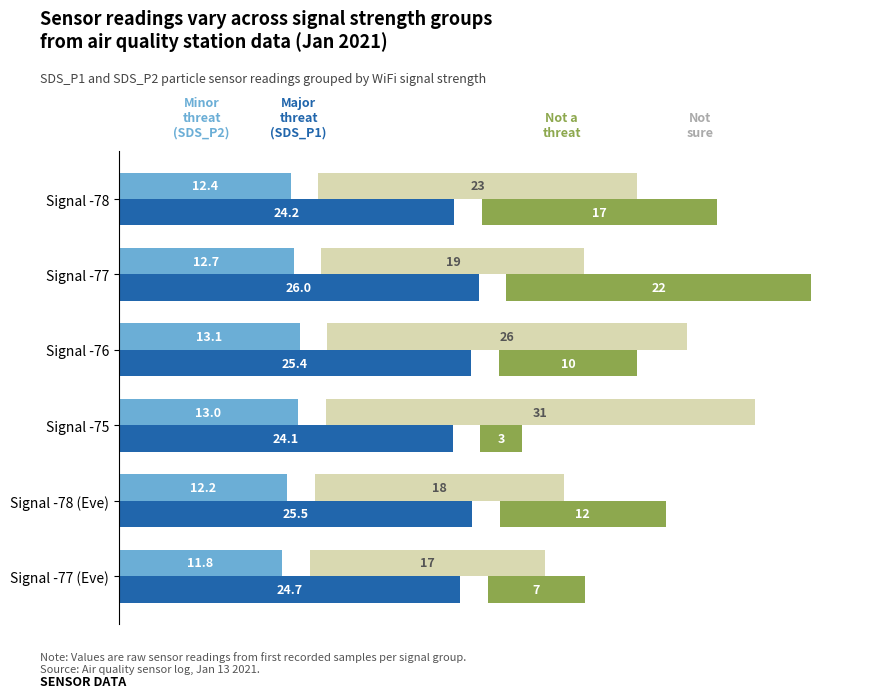

Rank the series at Signal -78 from highest to lowest value.

Major threat (SDS_P1), Not sure, Not a threat, Minor threat (SDS_P2)